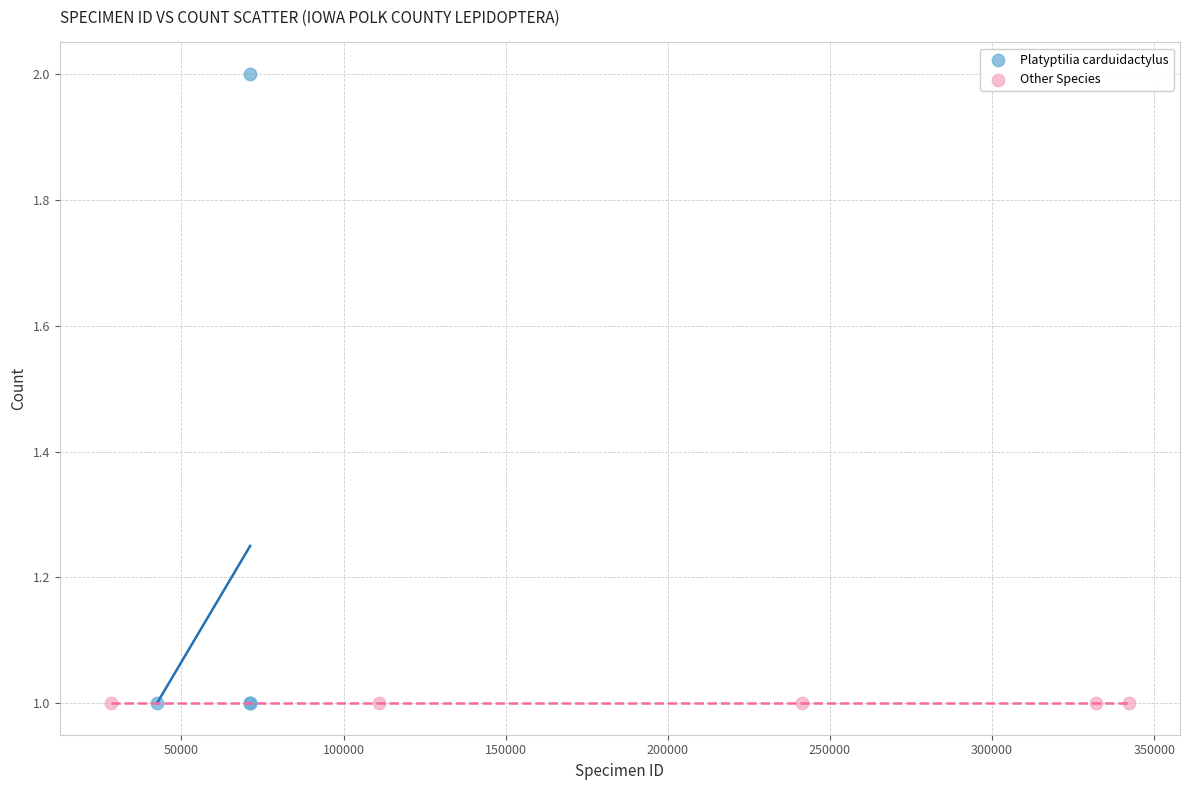

Which series reaches the maximum Y coordinate?

Platyptilia carduidactylus